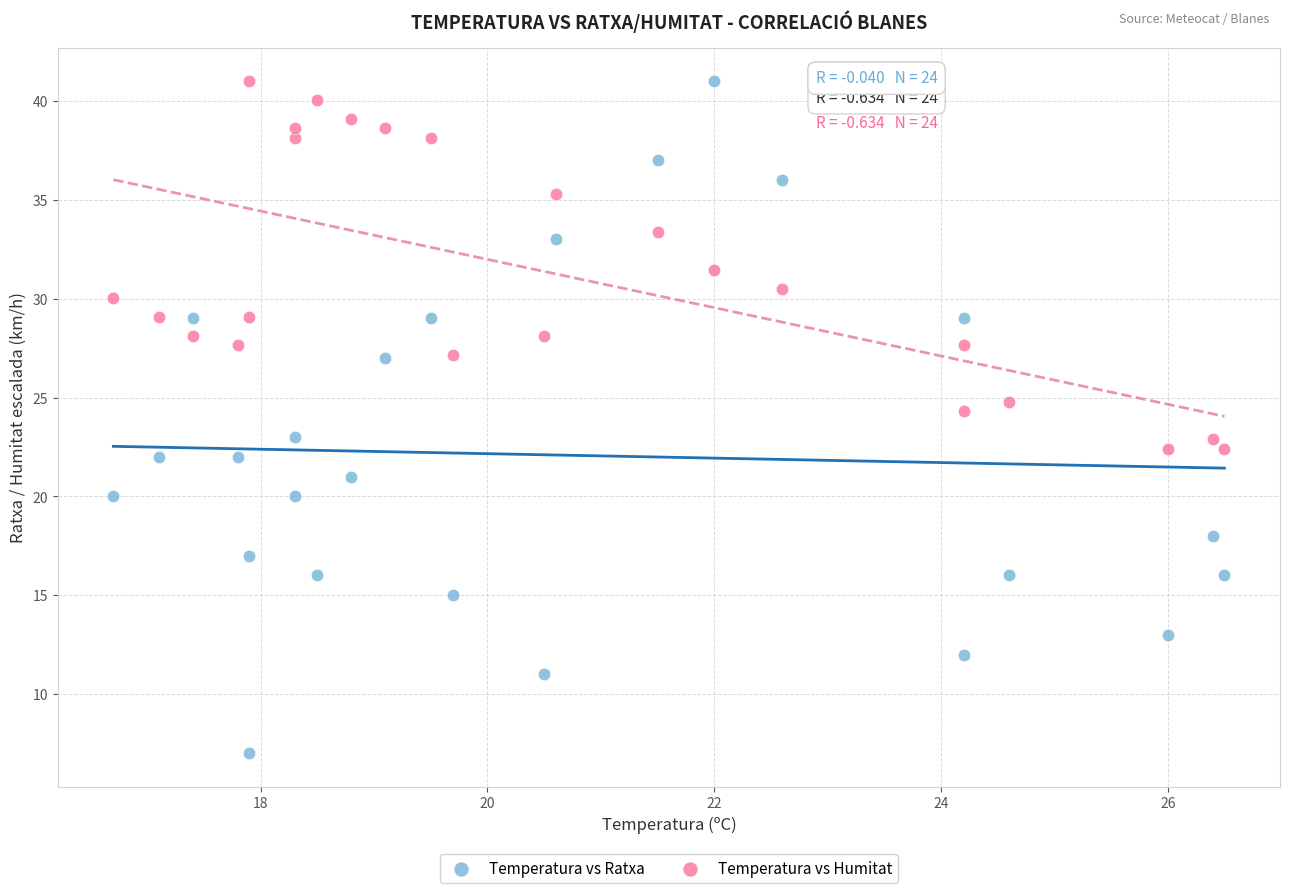

Across all data points, what is the range of X values (max minus min)?

9.8